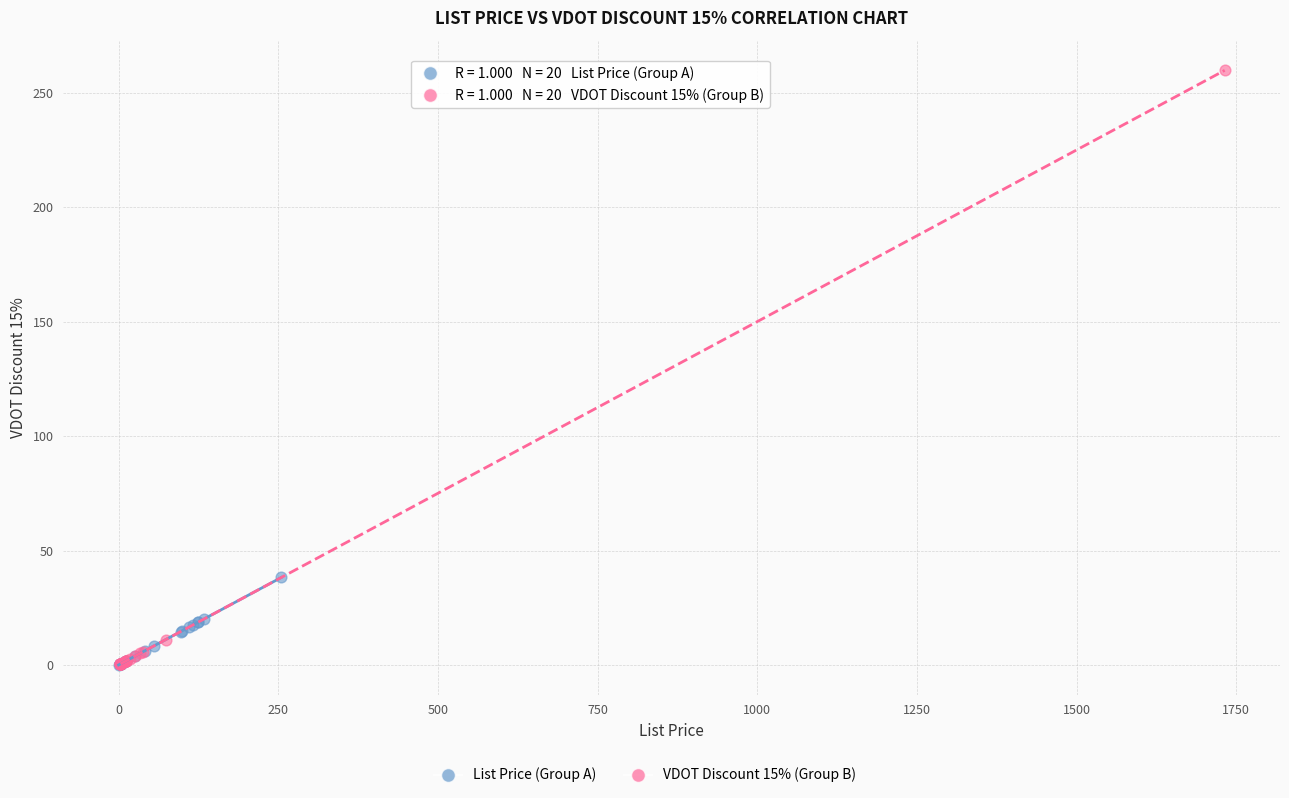

Which series contains the highest Y value?

VDOT Discount 15% (Group B)